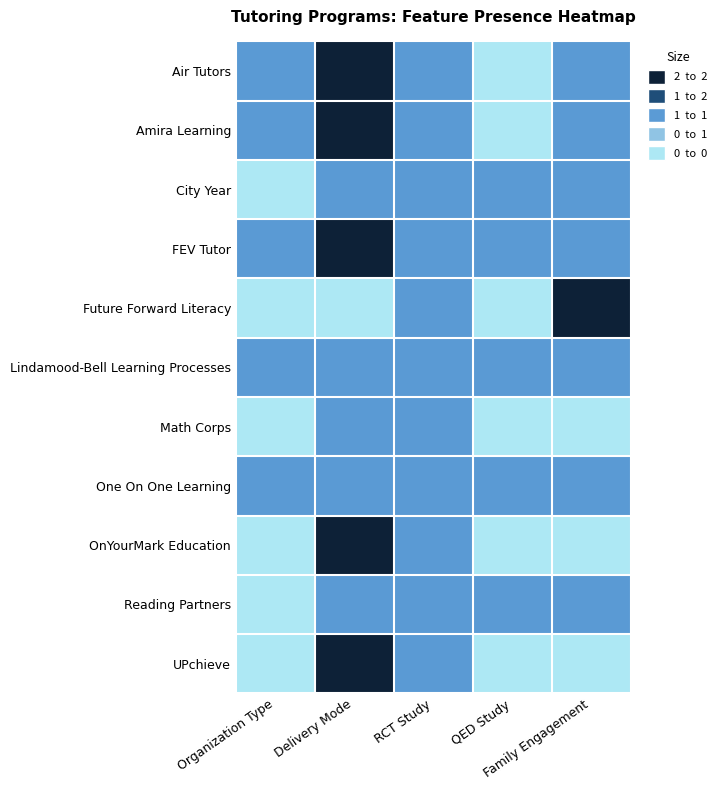

Between QED Study and Family Engagement, which series saw the biggest shift?

Future Forward Literacy